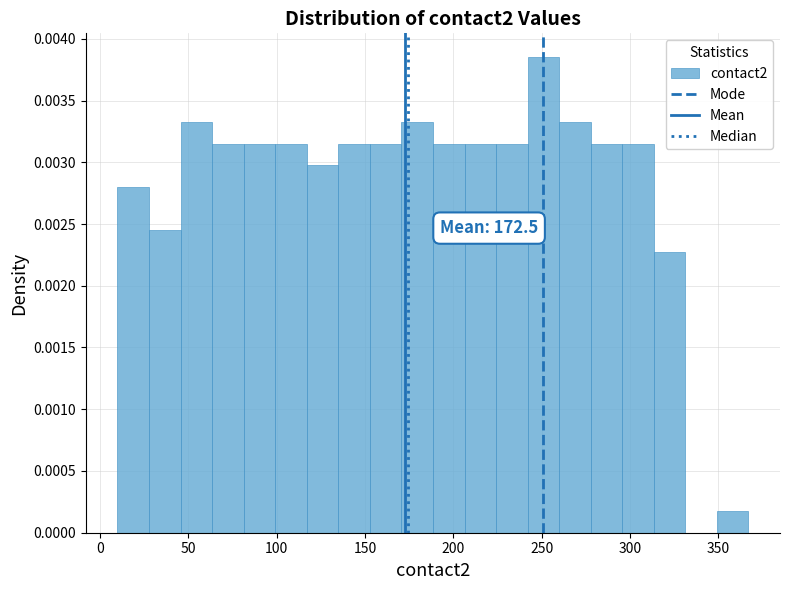

Around what value on the x-axis is the tallest bar? Give the approximate position of its centre, as read against the axis.

250